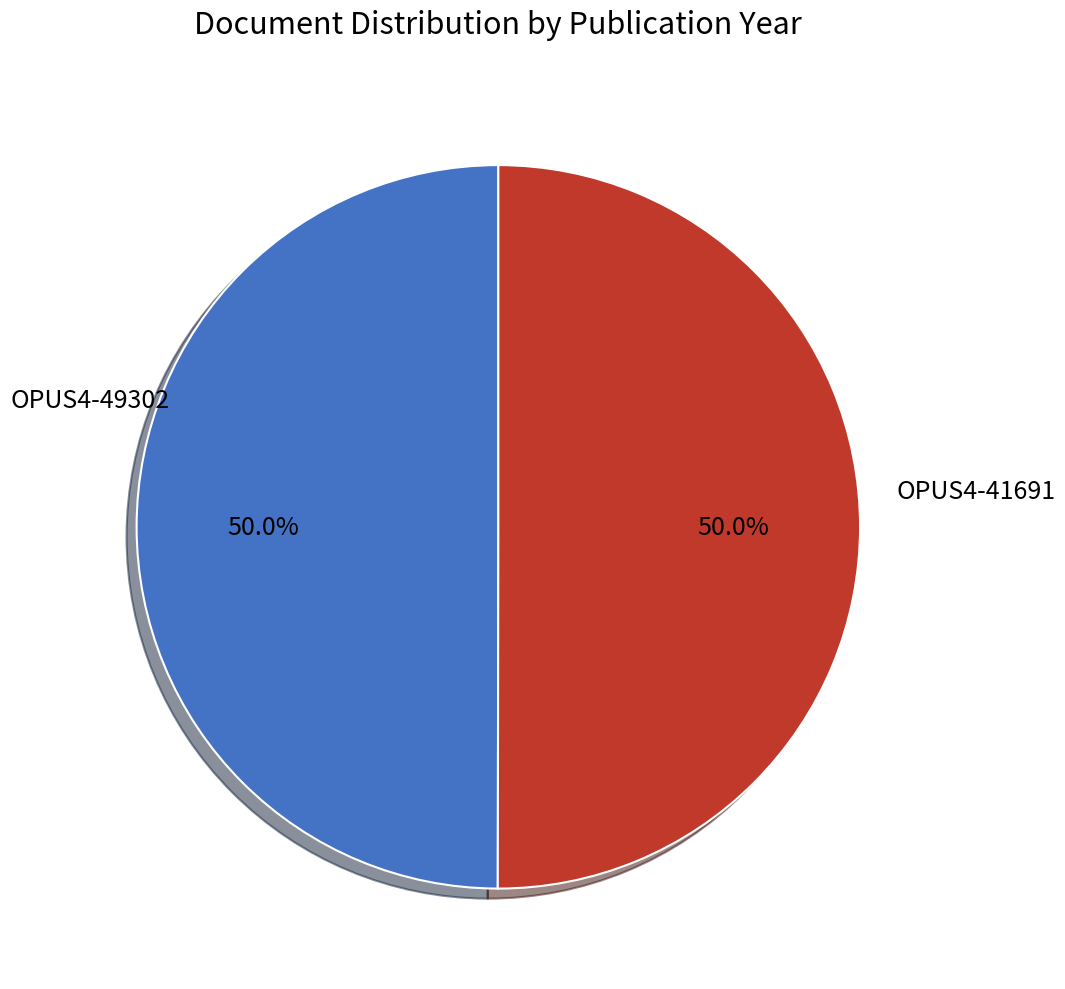

Rank the categories by value from lowest to highest.

OPUS4-41691, OPUS4-49302